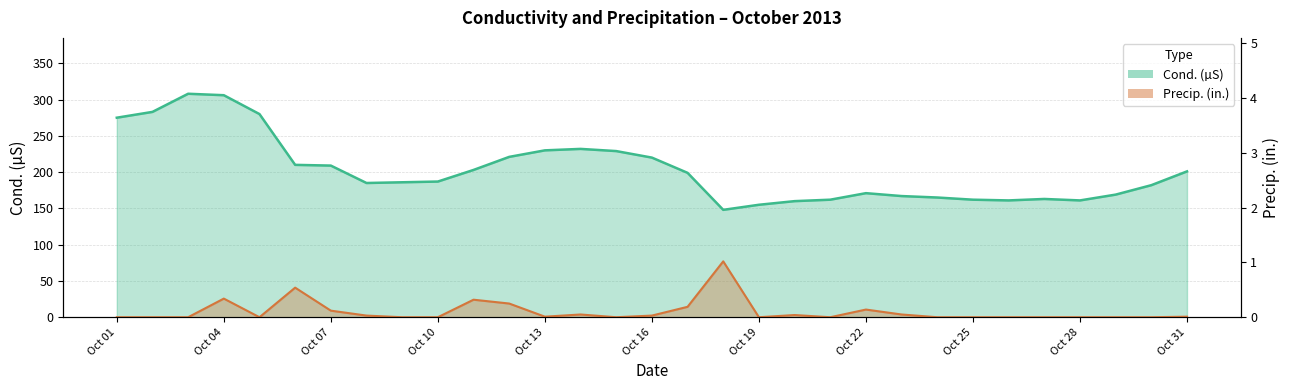

Does the chart display data point markers on the line(s)?

No